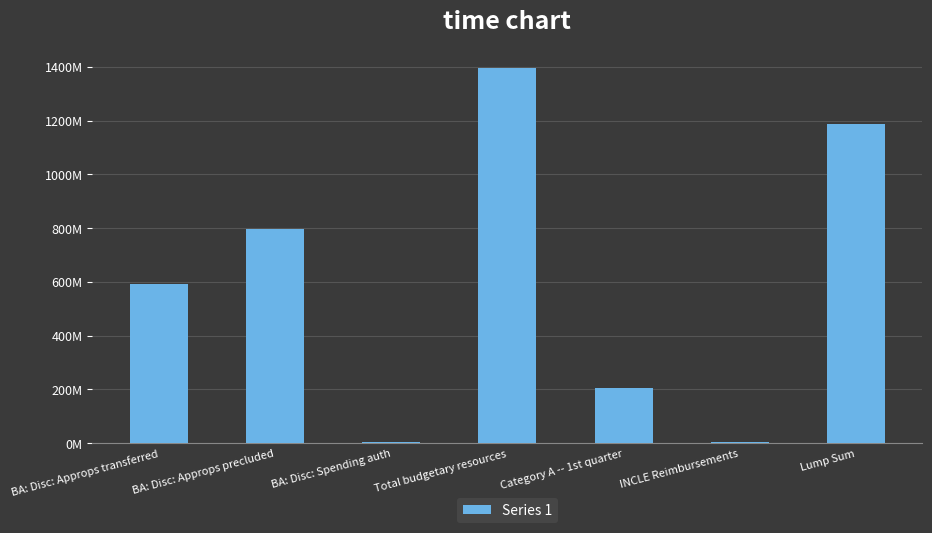

How many values are below 592544896?

3